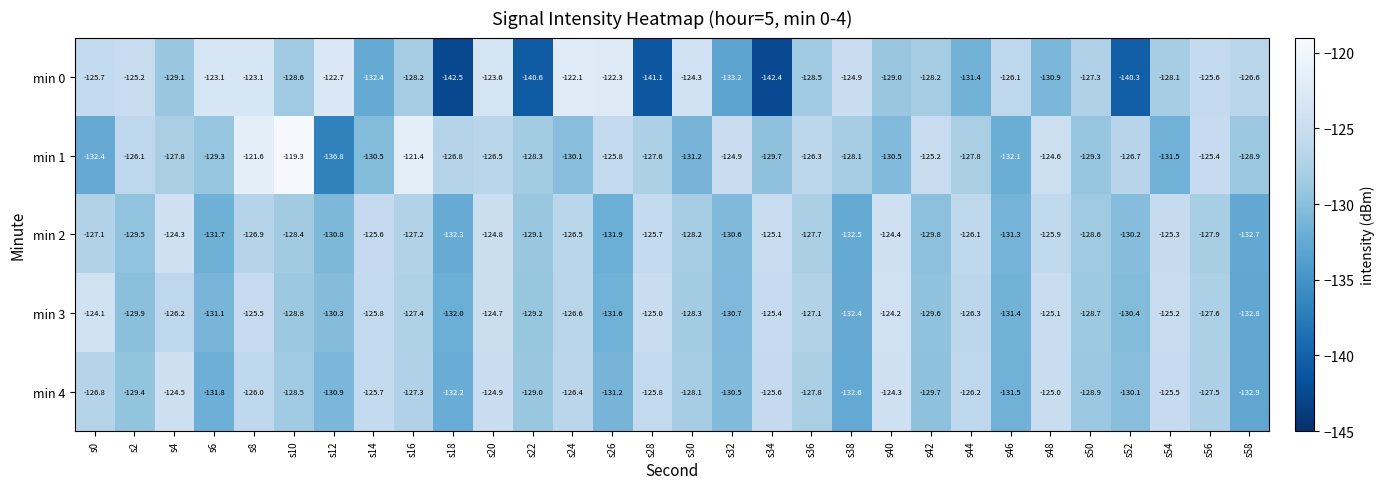

What is the sum of all min 4 values?

-3846.6